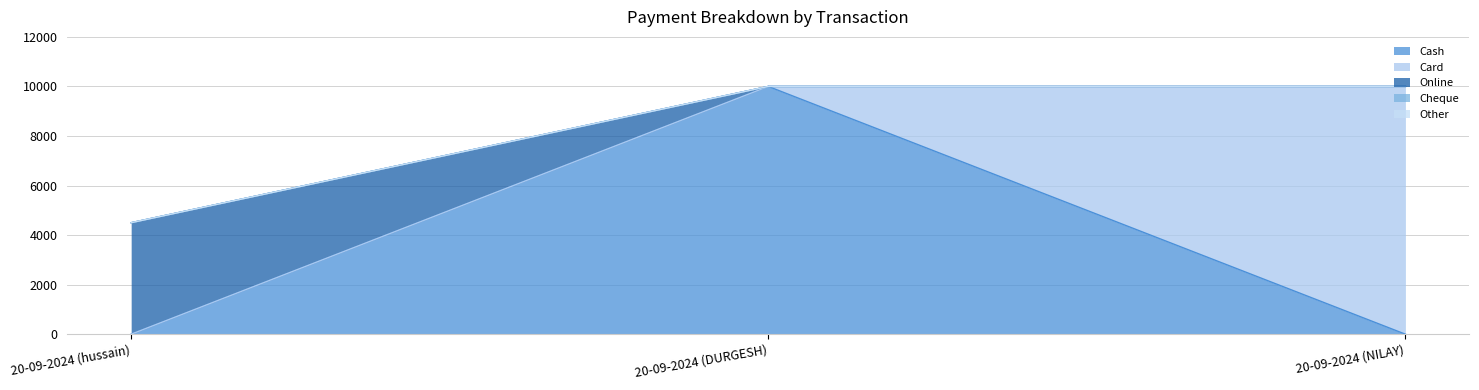

Reading left to right, extract all data points from this chart.

Cash: 20-09-2024 (hussain)=0	20-09-2024 (DURGESH)=10000	20-09-2024 (NILAY)=0
Card: 20-09-2024 (hussain)=0	20-09-2024 (DURGESH)=0	20-09-2024 (NILAY)=10000
Online: 20-09-2024 (hussain)=4500	20-09-2024 (DURGESH)=0	20-09-2024 (NILAY)=0
Cheque: 20-09-2024 (hussain)=0	20-09-2024 (DURGESH)=0	20-09-2024 (NILAY)=0
Other: 20-09-2024 (hussain)=0	20-09-2024 (DURGESH)=0	20-09-2024 (NILAY)=0